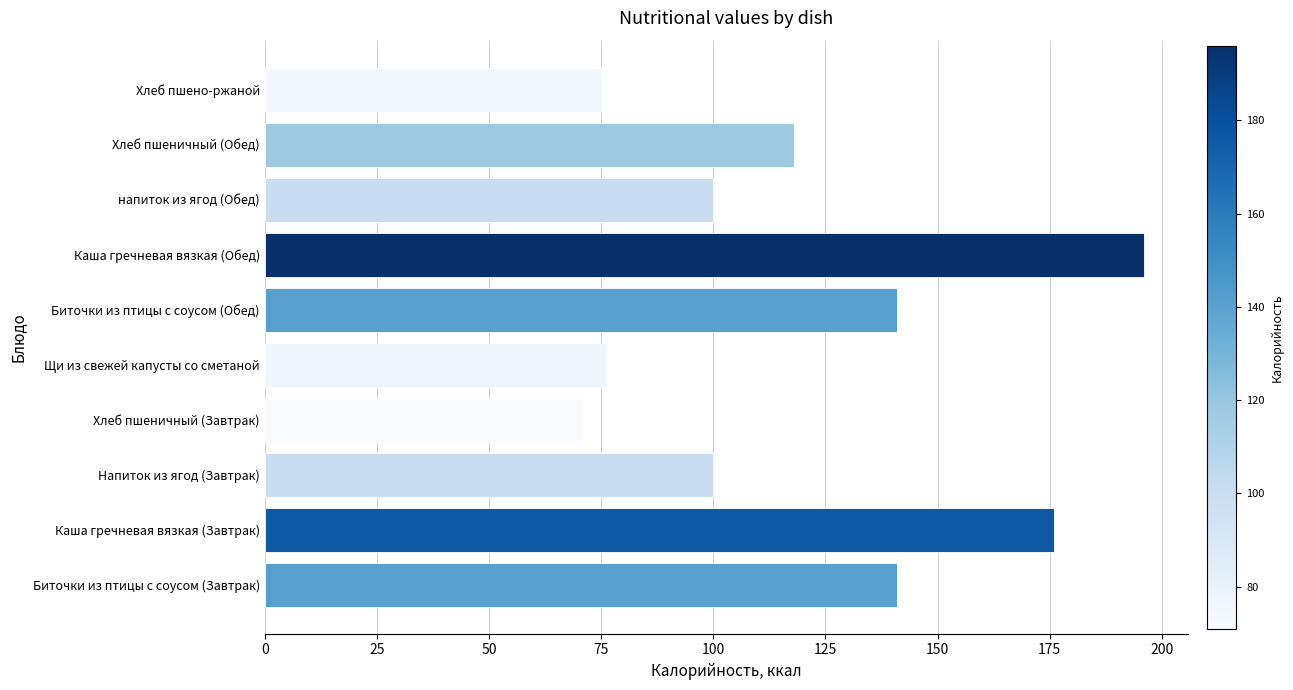

What is the difference between the maximum and second lowest values?

121